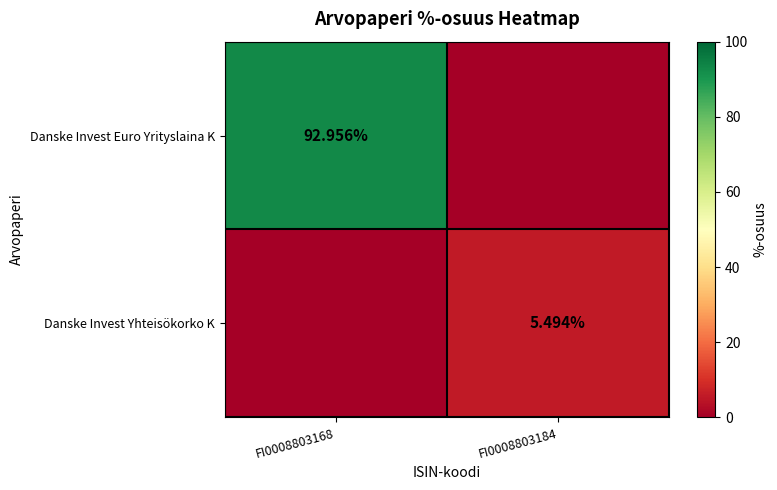

Is the value of Danske Invest Yhteisökorko K at FI0008803184 greater than the value of Danske Invest Euro Yrityslaina K at FI0008803168?

No